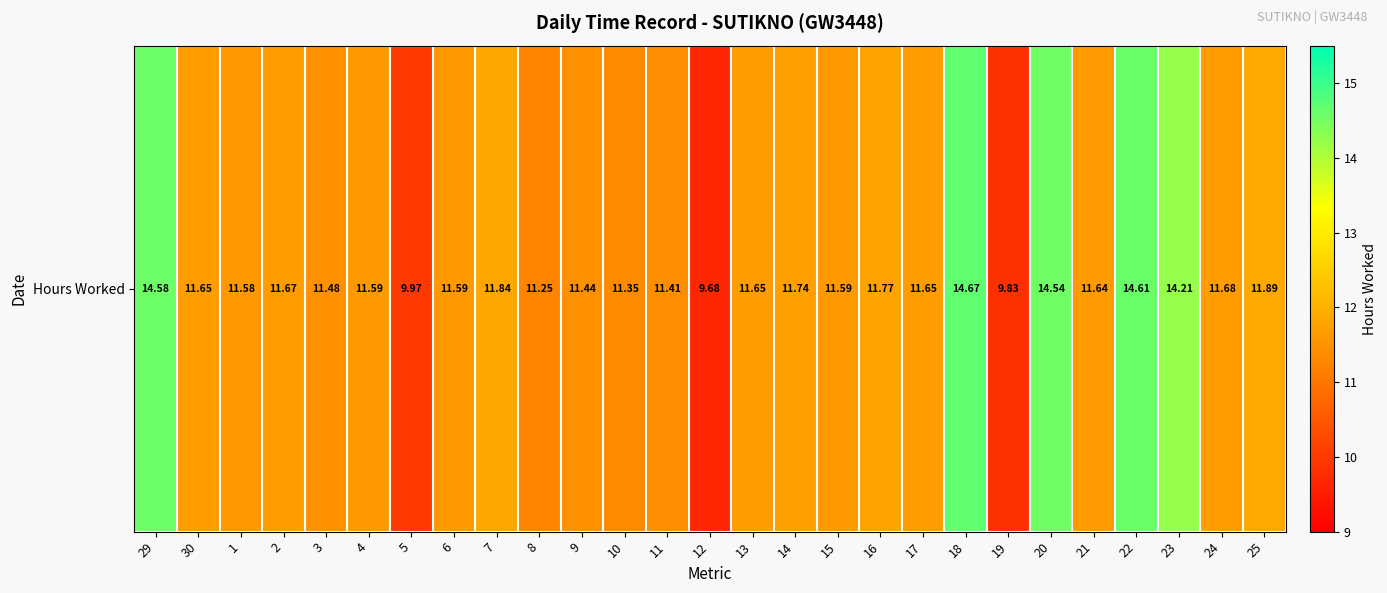

How many values are below 11?

3